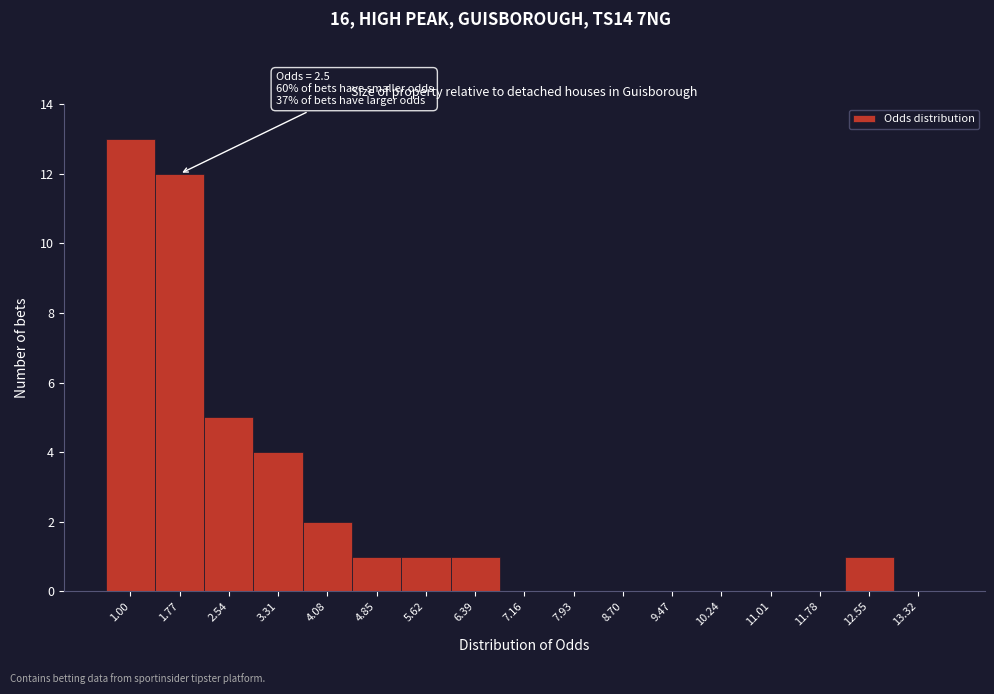

Reading right to left, what are all the values shown in this chart?

13.32=0	12.55=1	11.78=0	11.01=0	10.24=0	9.47=0	8.70=0	7.93=0	7.16=0	6.39=1	5.62=1	4.85=1	4.08=2	3.31=4	2.54=5	1.77=12	1.00=13